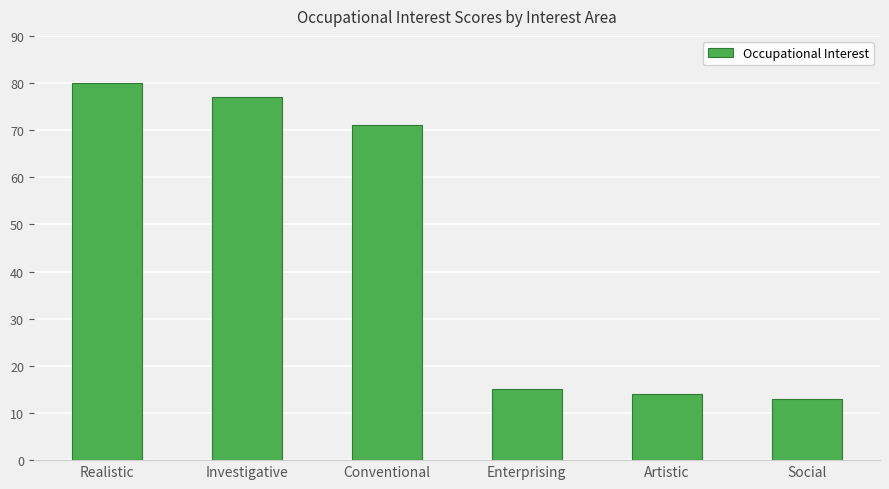

List the labels in order of value, smallest first.

Social, Artistic, Enterprising, Conventional, Investigative, Realistic